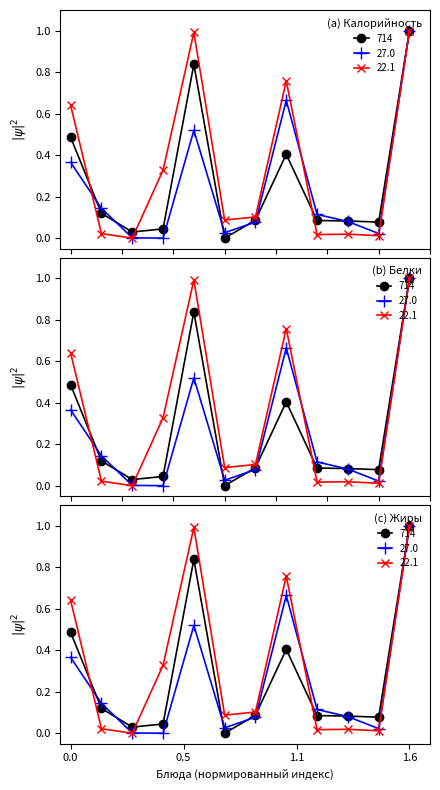

True or false: Белки has a value of -0.7 at масло.

False